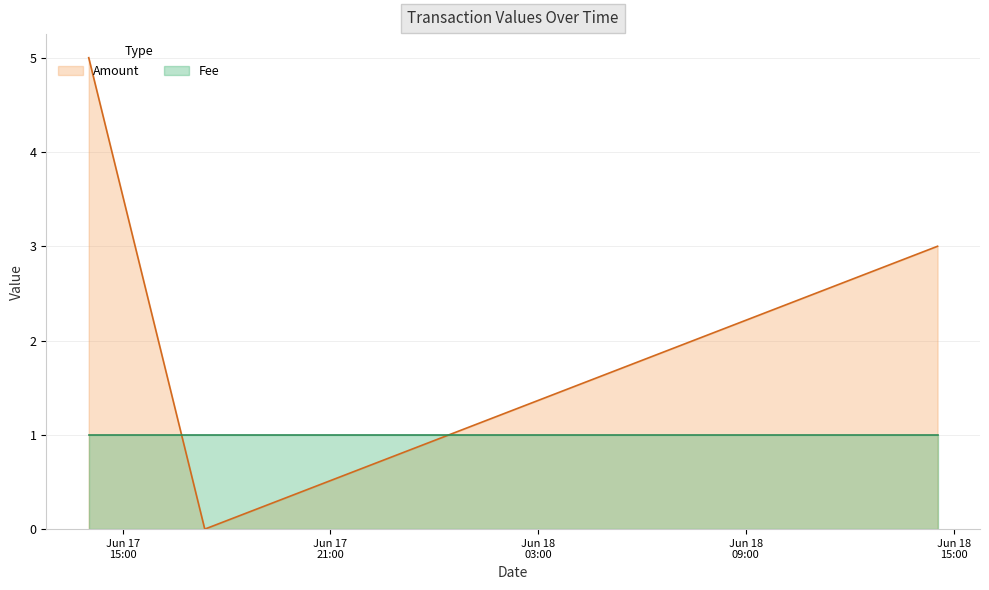

At which category does the chart reach its peak across all series?

2016-06-17 14:01:18